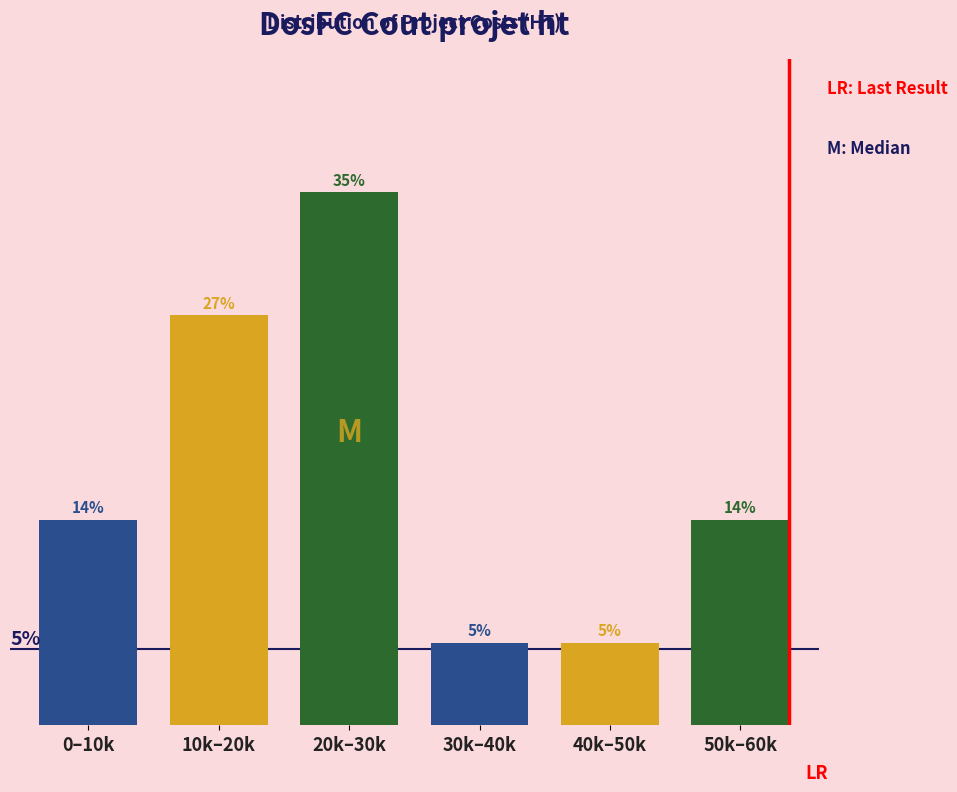

Does the chart contain any negative values?

No